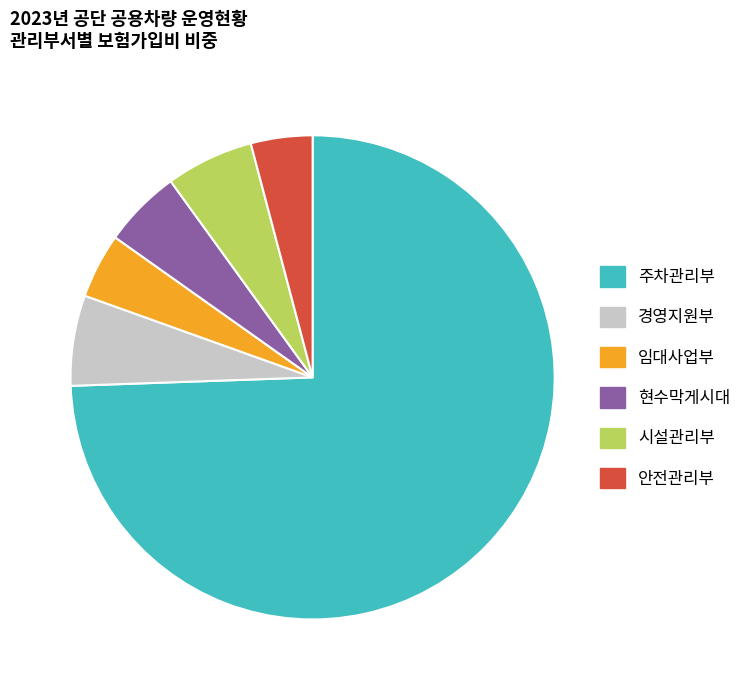

Do 현수막게시대 and 임대사업부 together represent more than half of the pie?

No